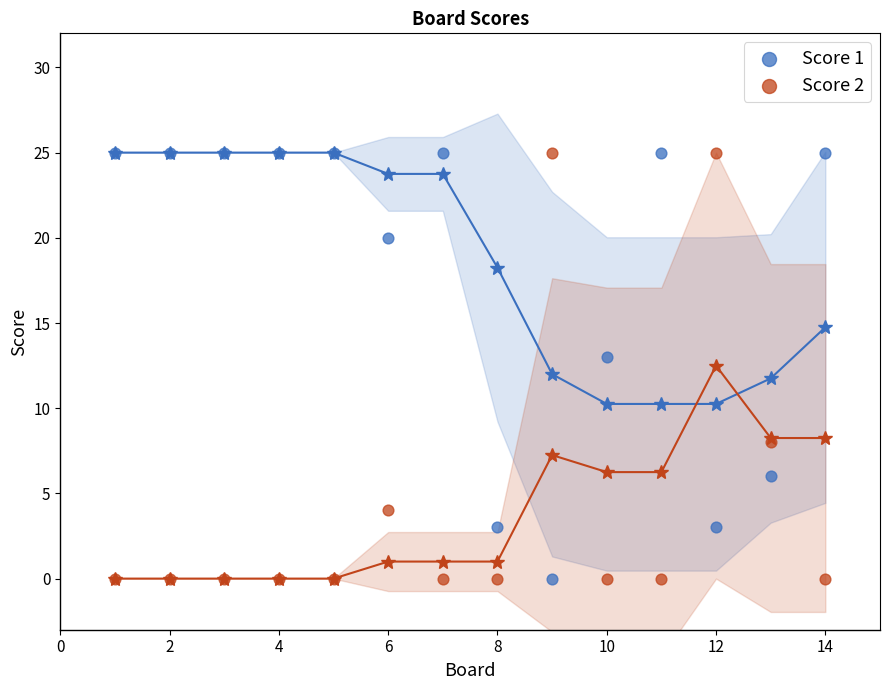

Across all series, what Y value is closest to 12?

13